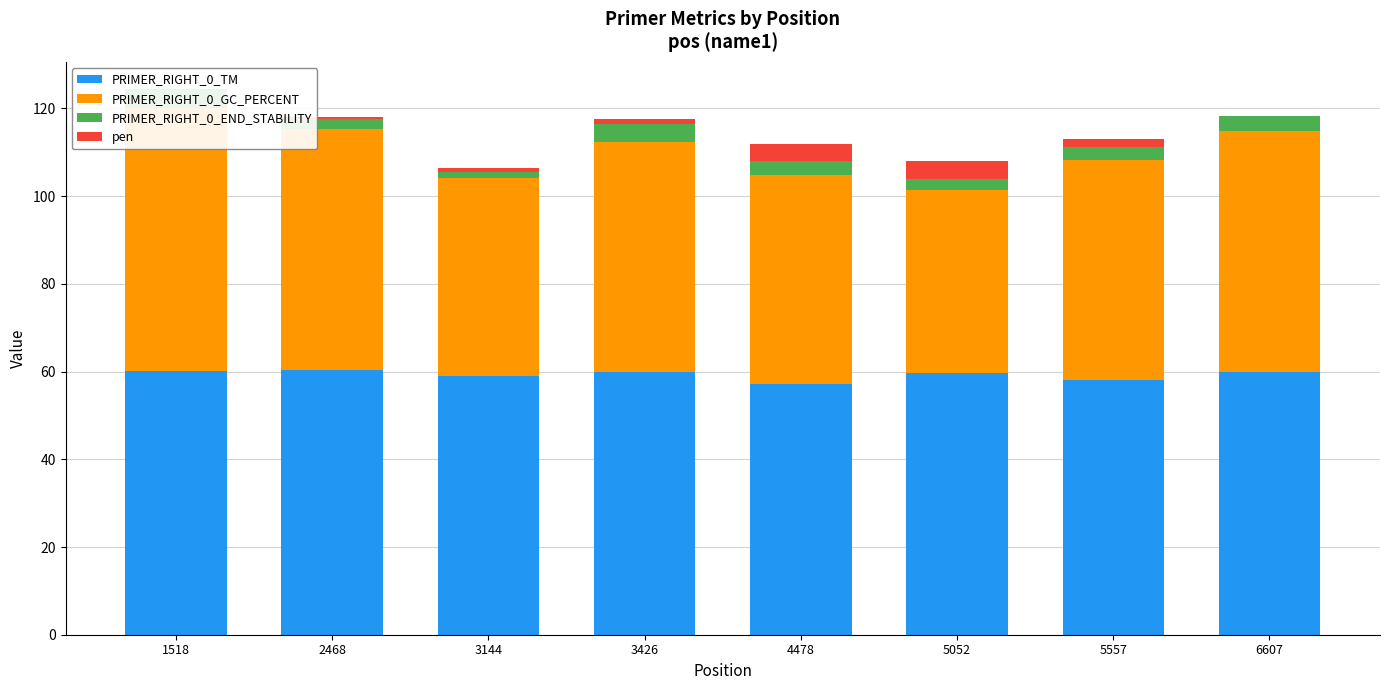

Rank the series at 3144 from highest to lowest value.

PRIMER_RIGHT_0_TM, PRIMER_RIGHT_0_GC_PERCENT, PRIMER_RIGHT_0_END_STABILITY, pen